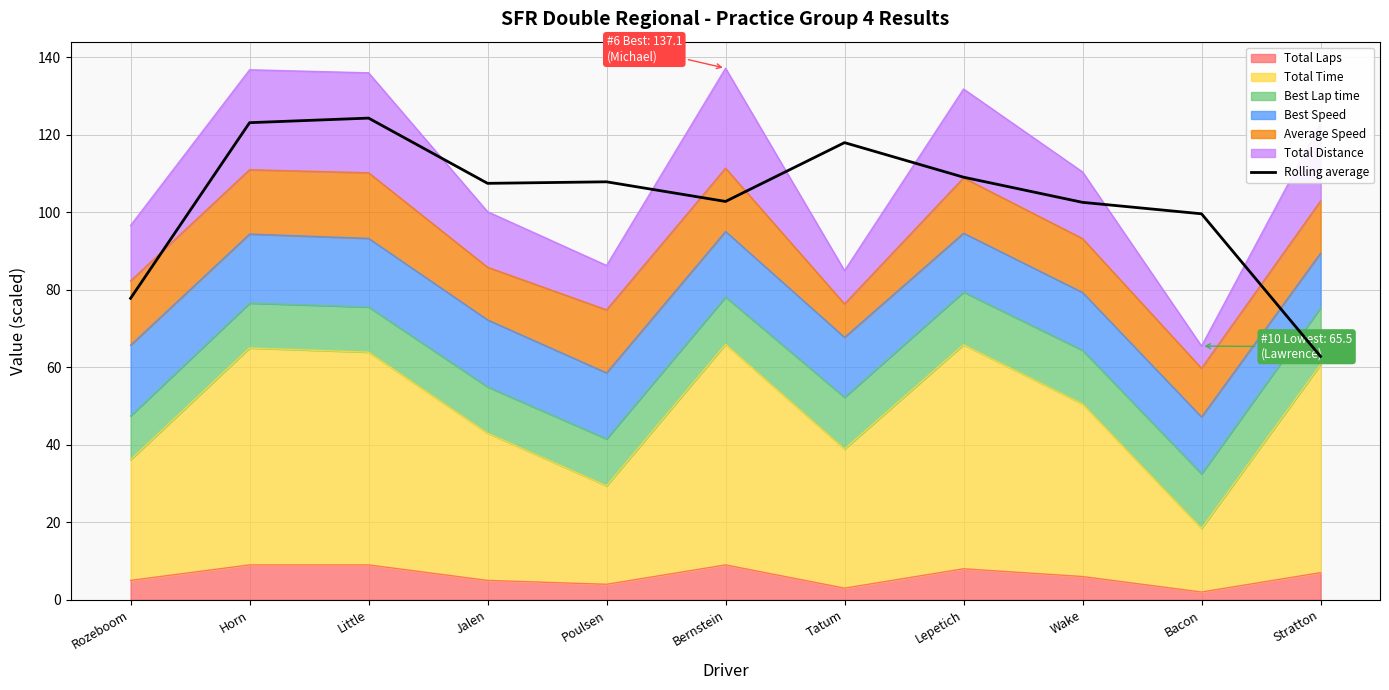

Reading left to right, what are all the values shown in this chart?

Rozeboom=77.8	Horn=123.1	Little=124.3	Jalen=107.4	Poulsen=107.8	Bernstein=102.8	Tatum=117.9	Lepetich=109.0	Wake=102.5	Bacon=99.6	Stratton=62.8